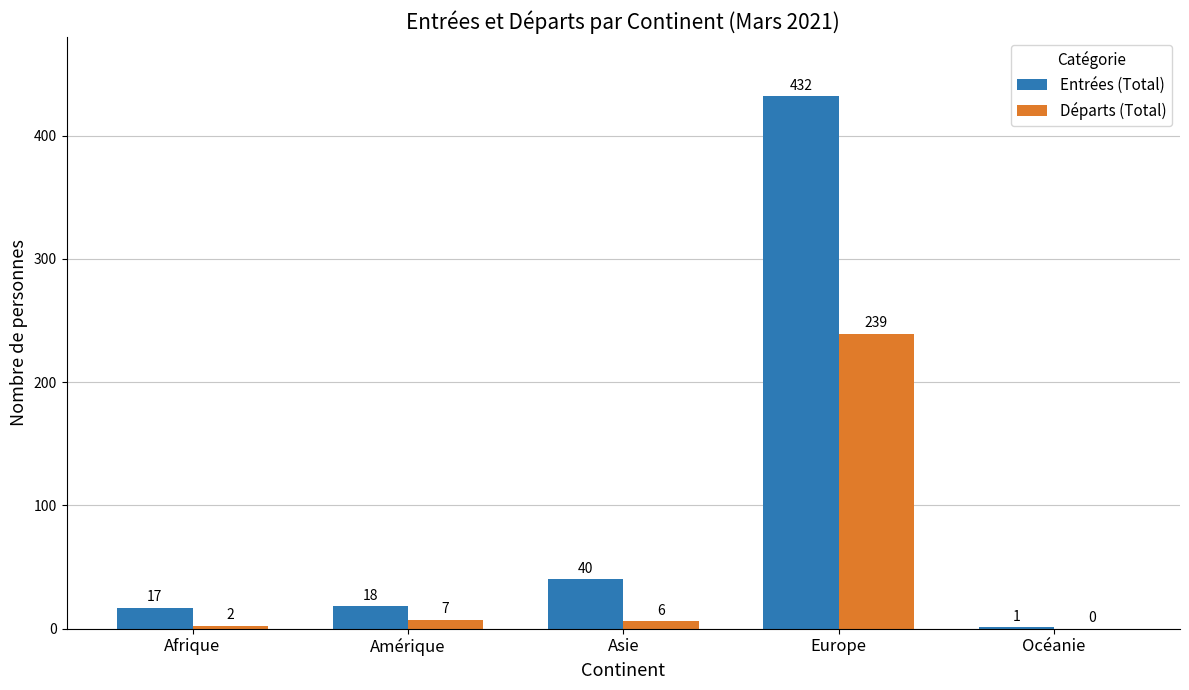

What is the sum of all Entrées (Total) values?

508